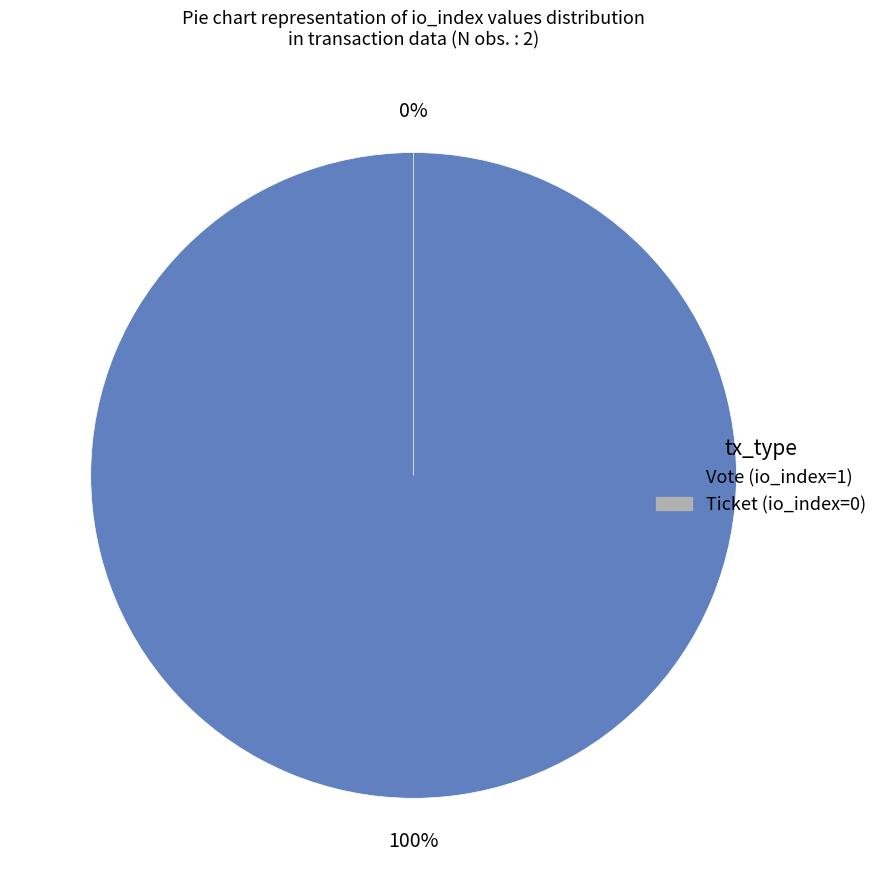

True or false: Ticket (io_index=0) accounts for 12% of the total.

False